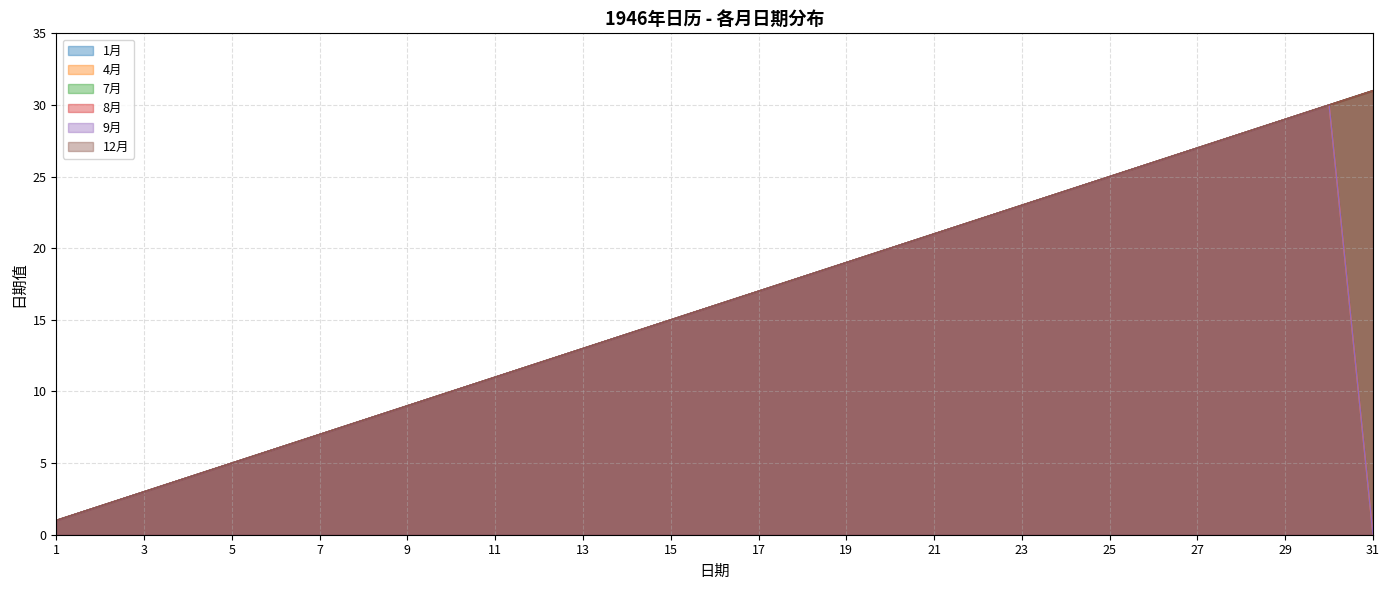

Reading right to left, list all the values displayed in this chart.

1月: 31=31	30=30	29=29	28=28	27=27	26=26	25=25	24=24	23=23	22=22	21=21	20=20	19=19	18=18	17=17	16=16	15=15	14=14	13=13	12=12	11=11	10=10	9=9	8=8	7=7	6=6	5=5	4=4	3=3	2=2	1=1
4月: 31=0	30=30	29=29	28=28	27=27	26=26	25=25	24=24	23=23	22=22	21=21	20=20	19=19	18=18	17=17	16=16	15=15	14=14	13=13	12=12	11=11	10=10	9=9	8=8	7=7	6=6	5=5	4=4	3=3	2=2	1=1
7月: 31=31	30=30	29=29	28=28	27=27	26=26	25=25	24=24	23=23	22=22	21=21	20=20	19=19	18=18	17=17	16=16	15=15	14=14	13=13	12=12	11=11	10=10	9=9	8=8	7=7	6=6	5=5	4=4	3=3	2=2	1=1
8月: 31=31	30=30	29=29	28=28	27=27	26=26	25=25	24=24	23=23	22=22	21=21	20=20	19=19	18=18	17=17	16=16	15=15	14=14	13=13	12=12	11=11	10=10	9=9	8=8	7=7	6=6	5=5	4=4	3=3	2=2	1=1
9月: 31=0	30=30	29=29	28=28	27=27	26=26	25=25	24=24	23=23	22=22	21=21	20=20	19=19	18=18	17=17	16=16	15=15	14=14	13=13	12=12	11=11	10=10	9=9	8=8	7=7	6=6	5=5	4=4	3=3	2=2	1=1
12月: 31=31	30=30	29=29	28=28	27=27	26=26	25=25	24=24	23=23	22=22	21=21	20=20	19=19	18=18	17=17	16=16	15=15	14=14	13=13	12=12	11=11	10=10	9=9	8=8	7=7	6=6	5=5	4=4	3=3	2=2	1=1